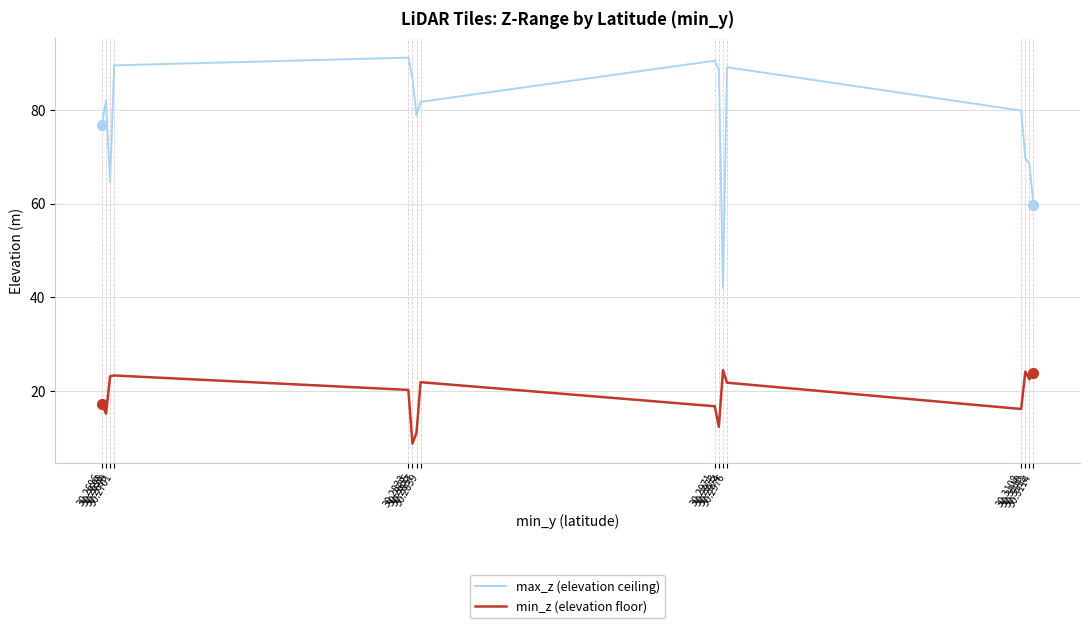

Which series has the largest total across all categories?

max_z (elevation ceiling)